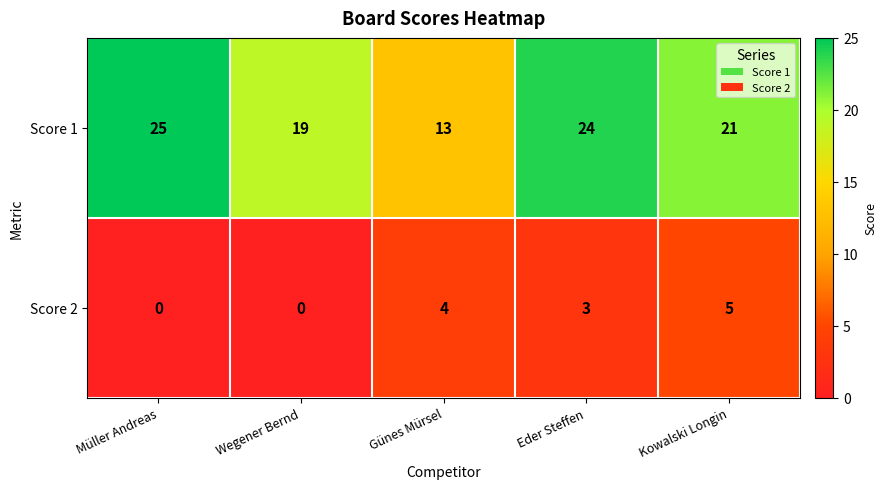

How many data points in Score 2 are less than 3?

2